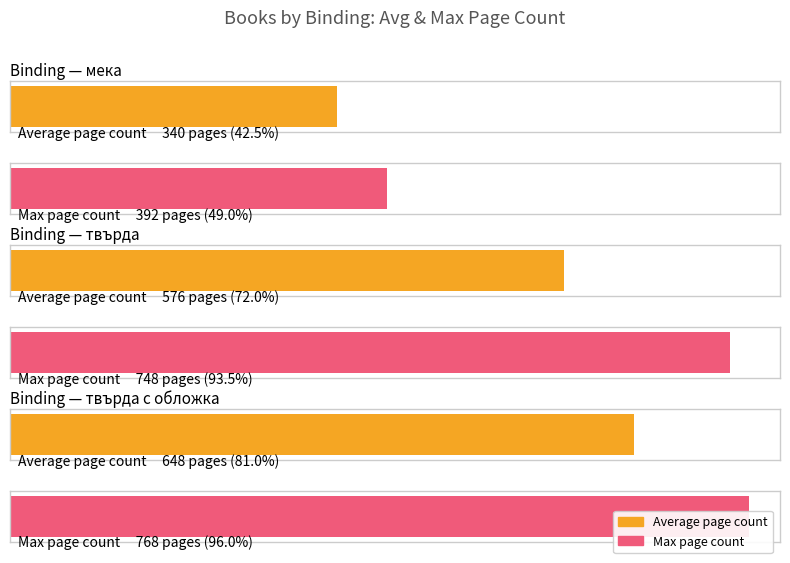

At мека, list the series in order from smallest to largest.

Average page count, Max page count